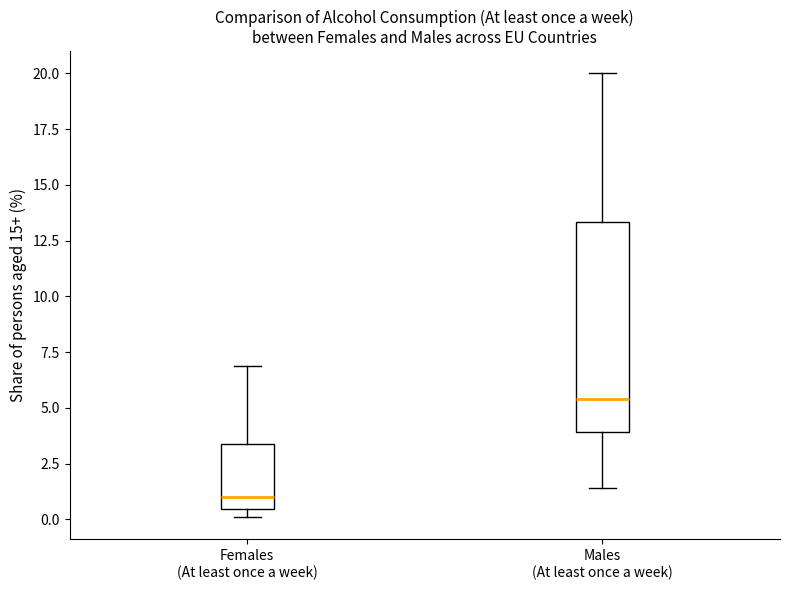

Reading left to right, read every box against the y-axis: the position of its median line, the range the box covers, and the ends of its whiskers. The values are not printed on the chart, so give them approximately, as read against the axis.

Females (At least once a week): median 1.0, box 0.5 to 3.5, whiskers 0.0 to 7.0
Males (At least once a week): median 5.5, box 4.0 to 13.5, whiskers 1.5 to 20.0